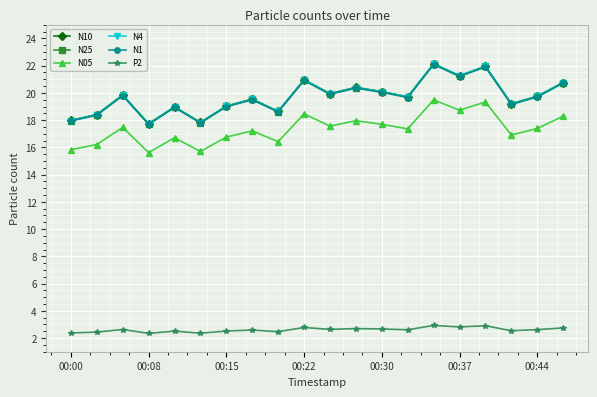

What is the average value of the N25 series?

19.7